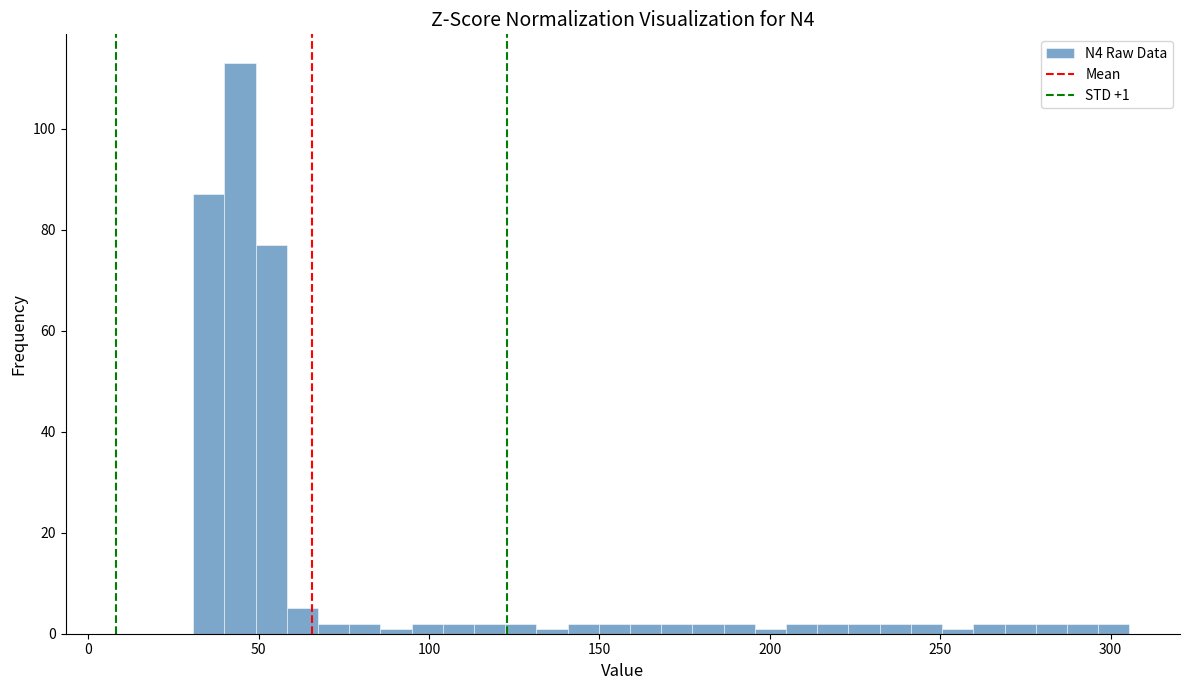

Read against the x-axis, roughly where is the centre of the tallest bar?

45